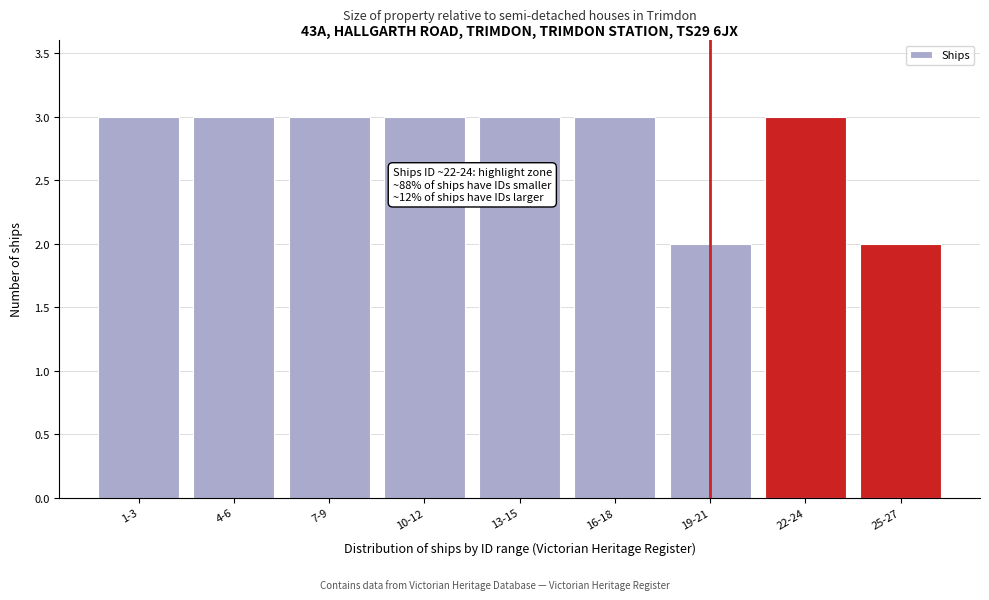

Reading right to left, transcribe all the data shown in this chart.

25-27=2	22-24=3	19-21=2	16-18=3	13-15=3	10-12=3	7-9=3	4-6=3	1-3=3